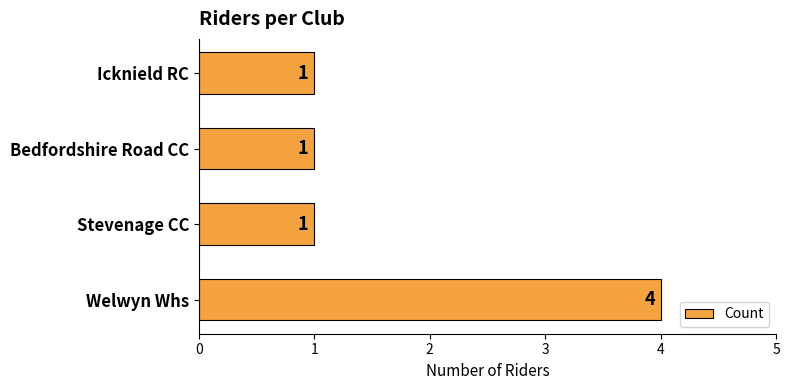

Approximately how many times larger is the value at Stevenage CC compared to Bedfordshire Road CC?

1.0